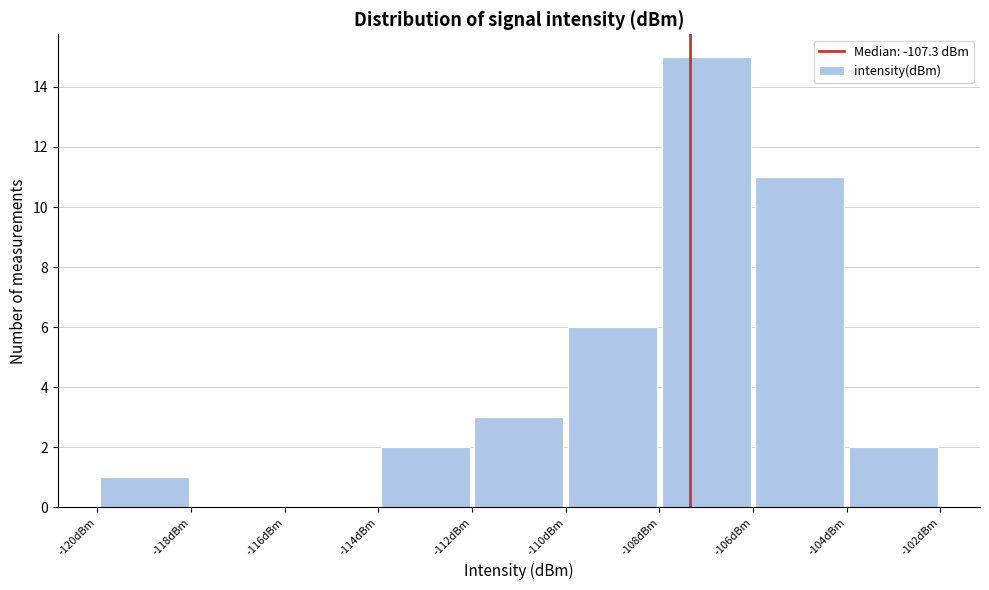

Reading left to right, list every bar in this chart as the range it spans on the x-axis followed by its height. The values are not printed on the chart, so give them approximately, as read against the axis.

-120 to -118: 1
-118 to -116: 0
-116 to -114: 0
-114 to -112: 2
-112 to -110: 3
-110 to -108: 6
-108 to -106: 15
-106 to -104: 11
-104 to -102: 2